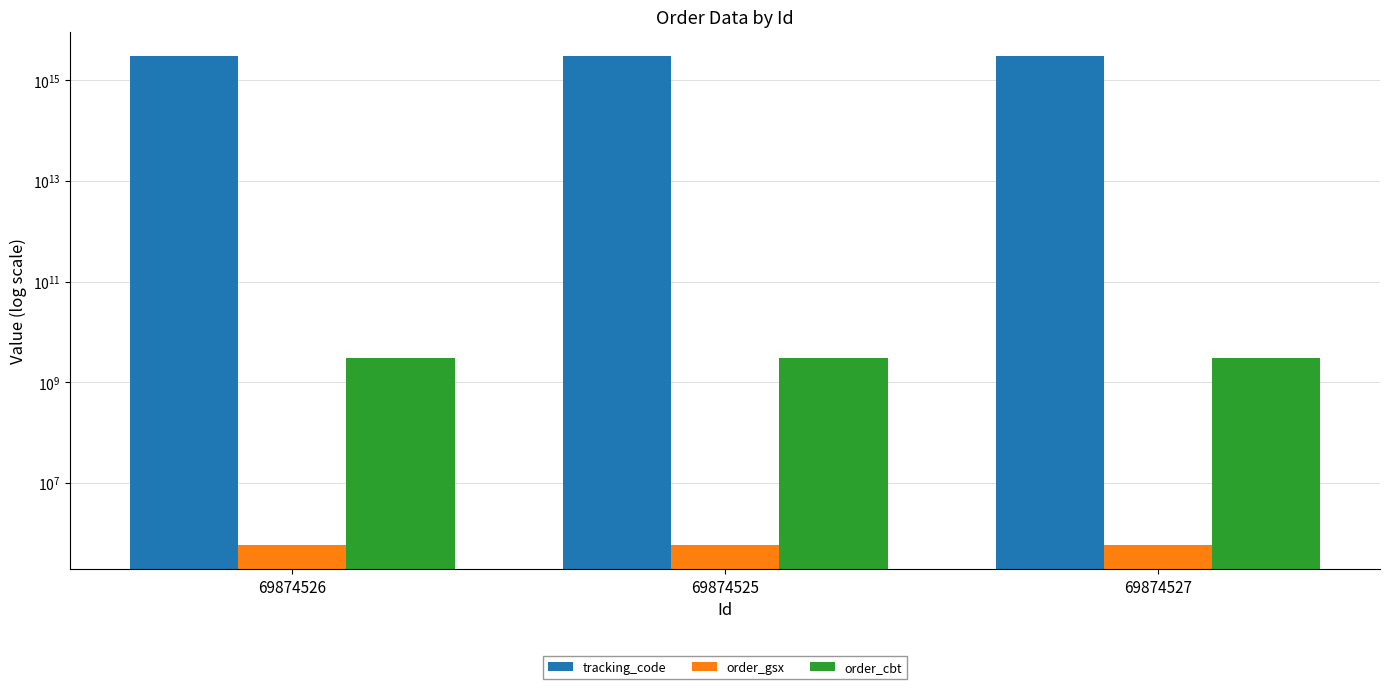

What is the sum of all order_cbt values?

9044391489